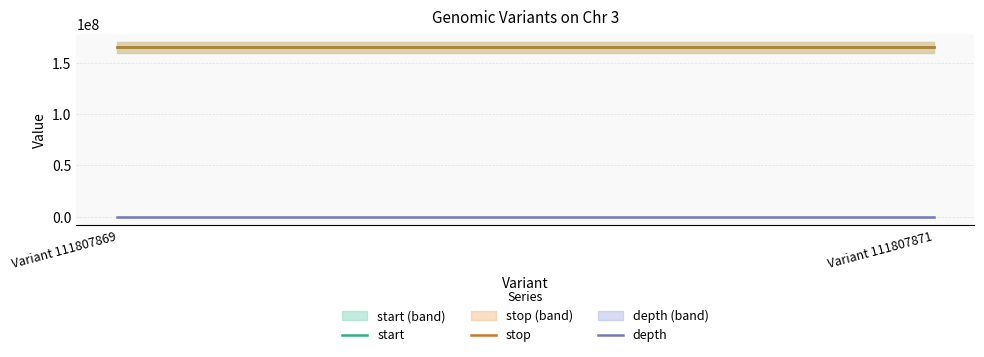

How many lines are shown in the chart?

3